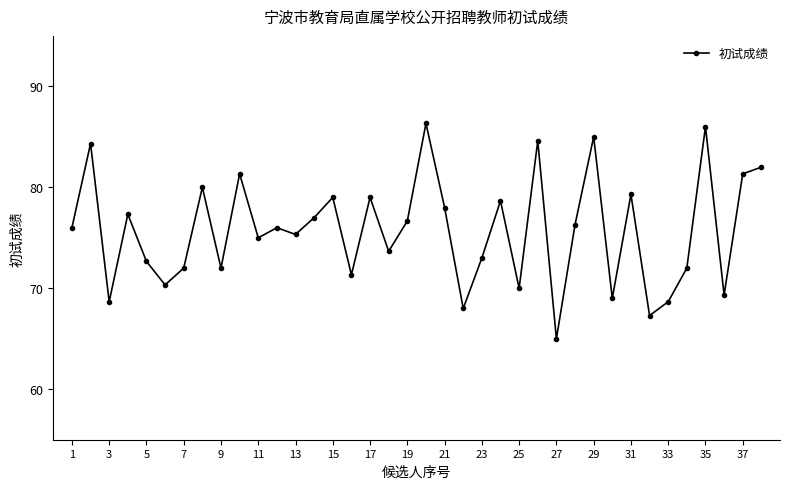

How many lines are shown in the chart?

1